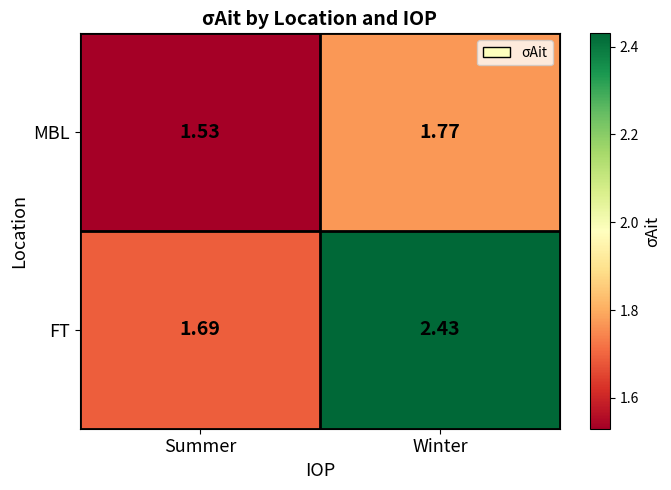

At which category is the sum across all series the highest?

Winter